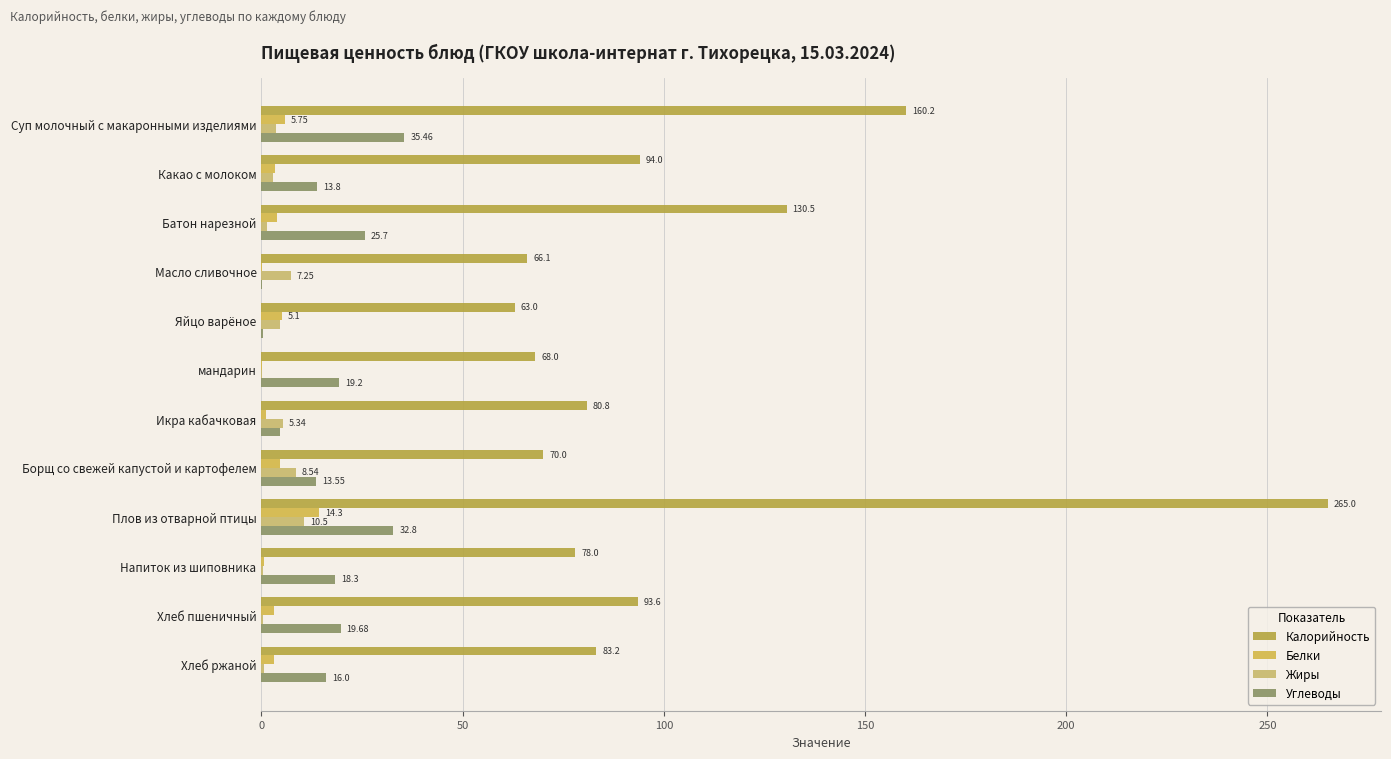

How many values in the Белки series exceed 3?

8